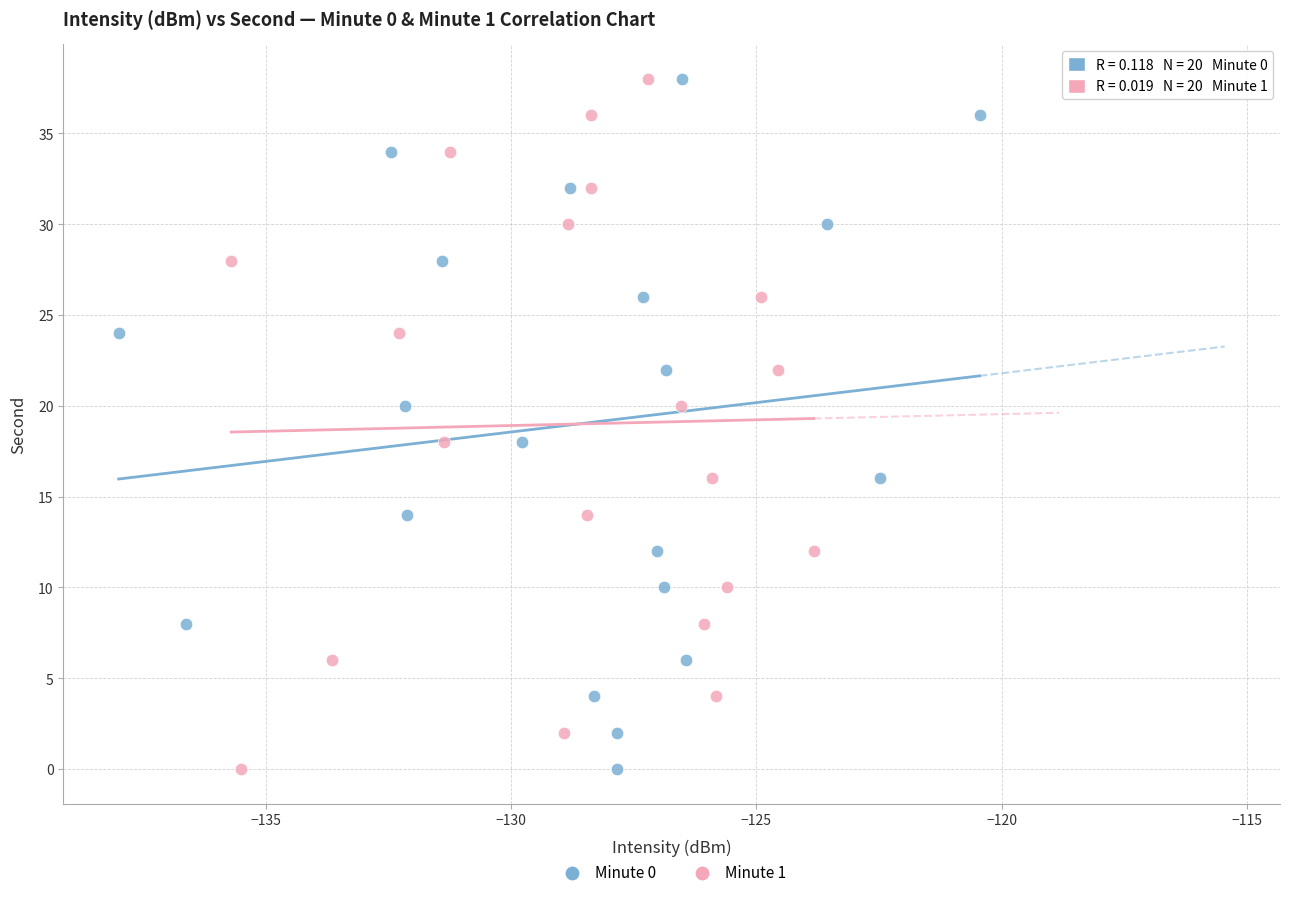

What are all the series names shown in the legend?

Minute 0, Minute 1